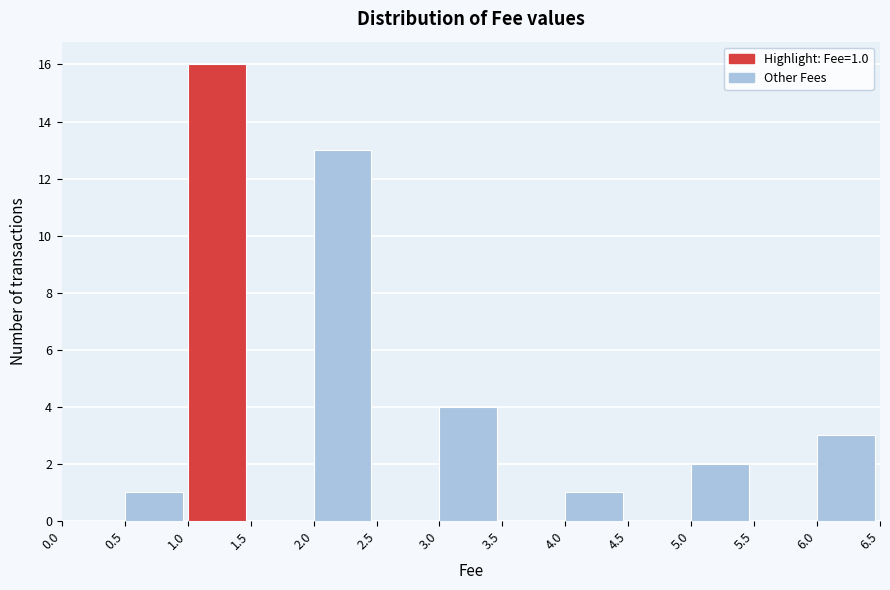

Which range on the x-axis has the tallest bar?

1.0 to 1.5